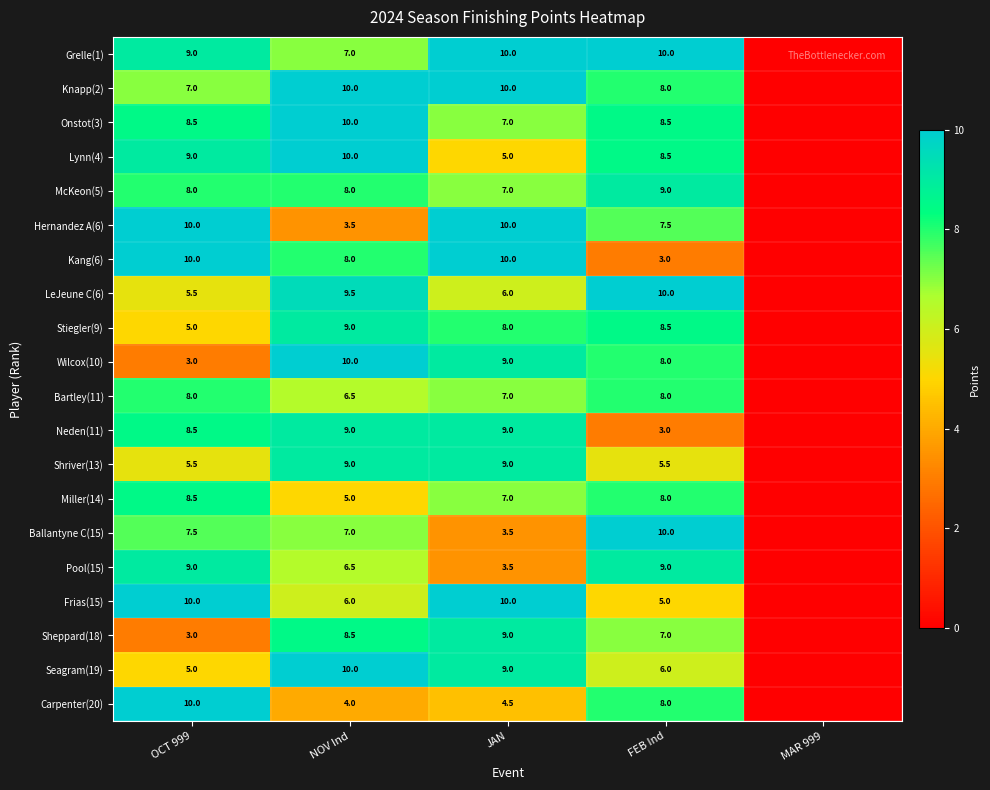

The Lynn(4) series shows 5.0 at JAN. True or false?

True